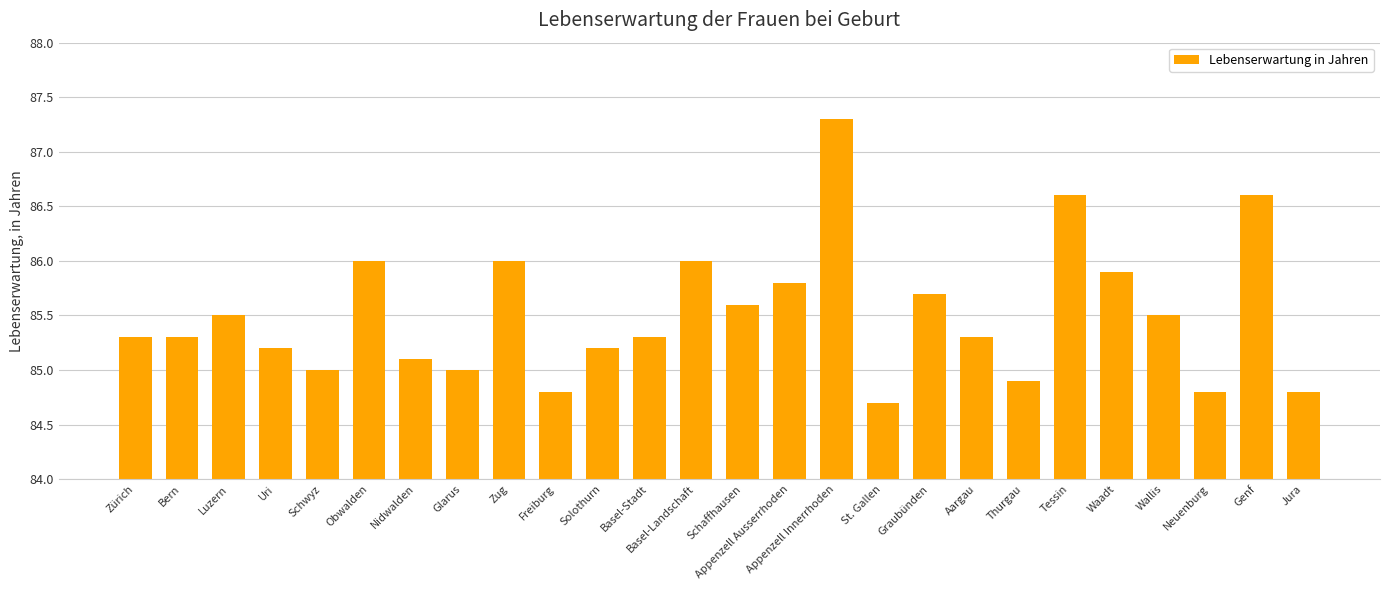

What is the sum of the values at Jura and Wallis?

170.3